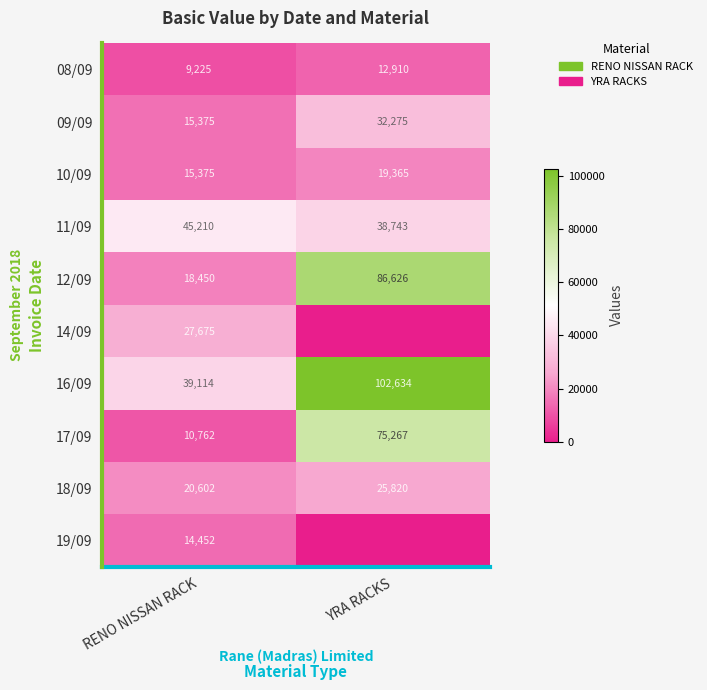

Is the value of 10/09 at RENO NISSAN RACK greater than the value of 12/09 at YRA RACKS?

No